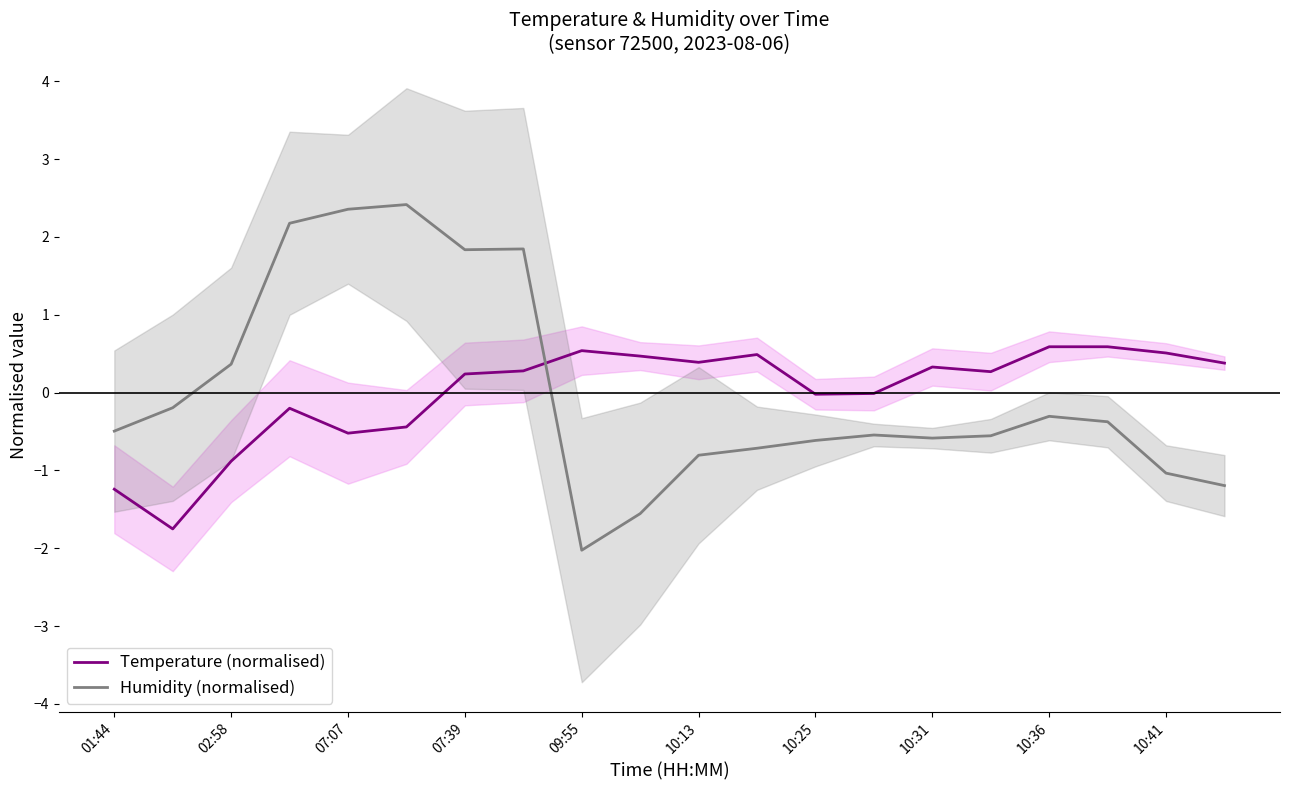

List the series in order of their overall mean, lowest first.

Temperature (normalised), Humidity (normalised)